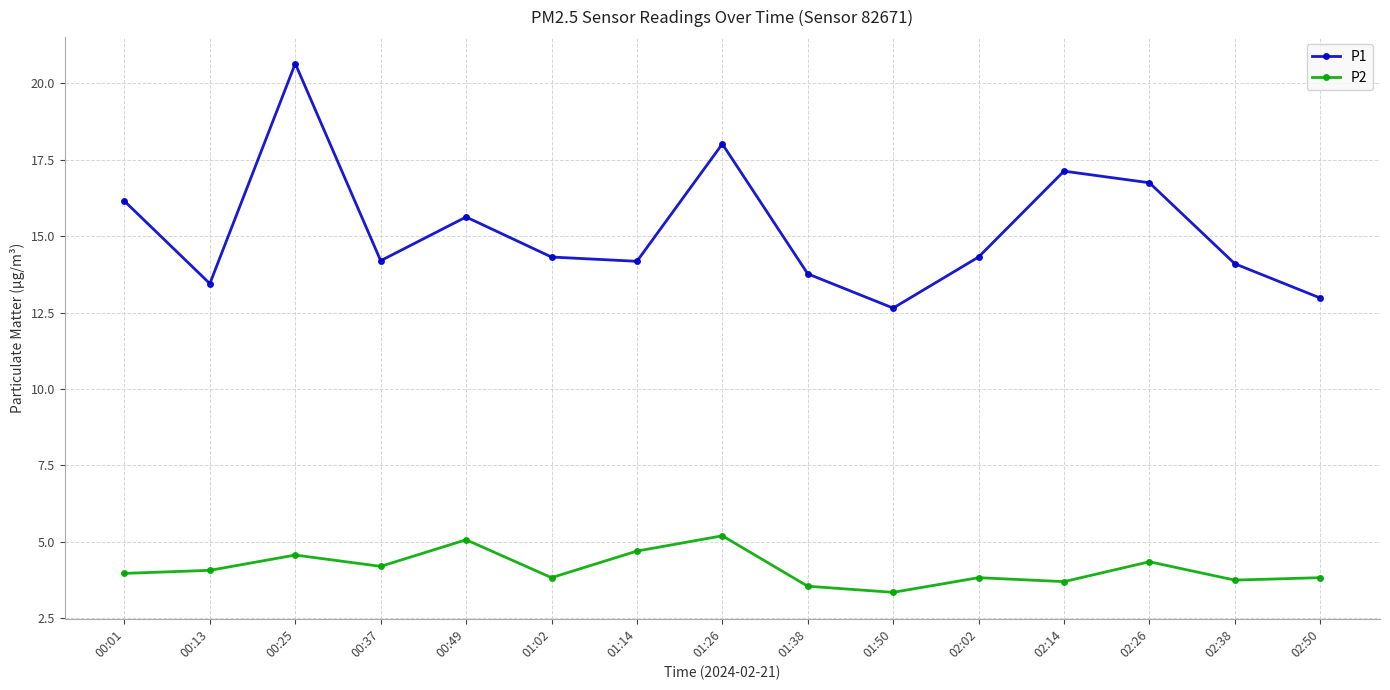

What is the difference between the maximum and minimum values in the P1 series?

8.0